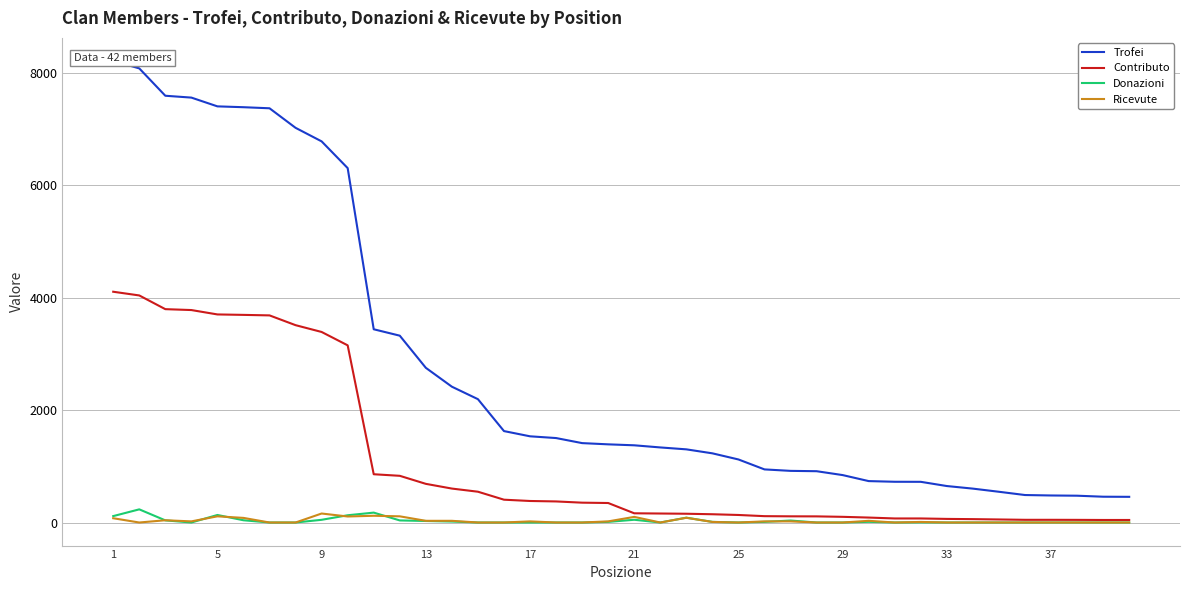

What are all the series names shown in the legend?

Trofei, Contributo, Donazioni, Ricevute